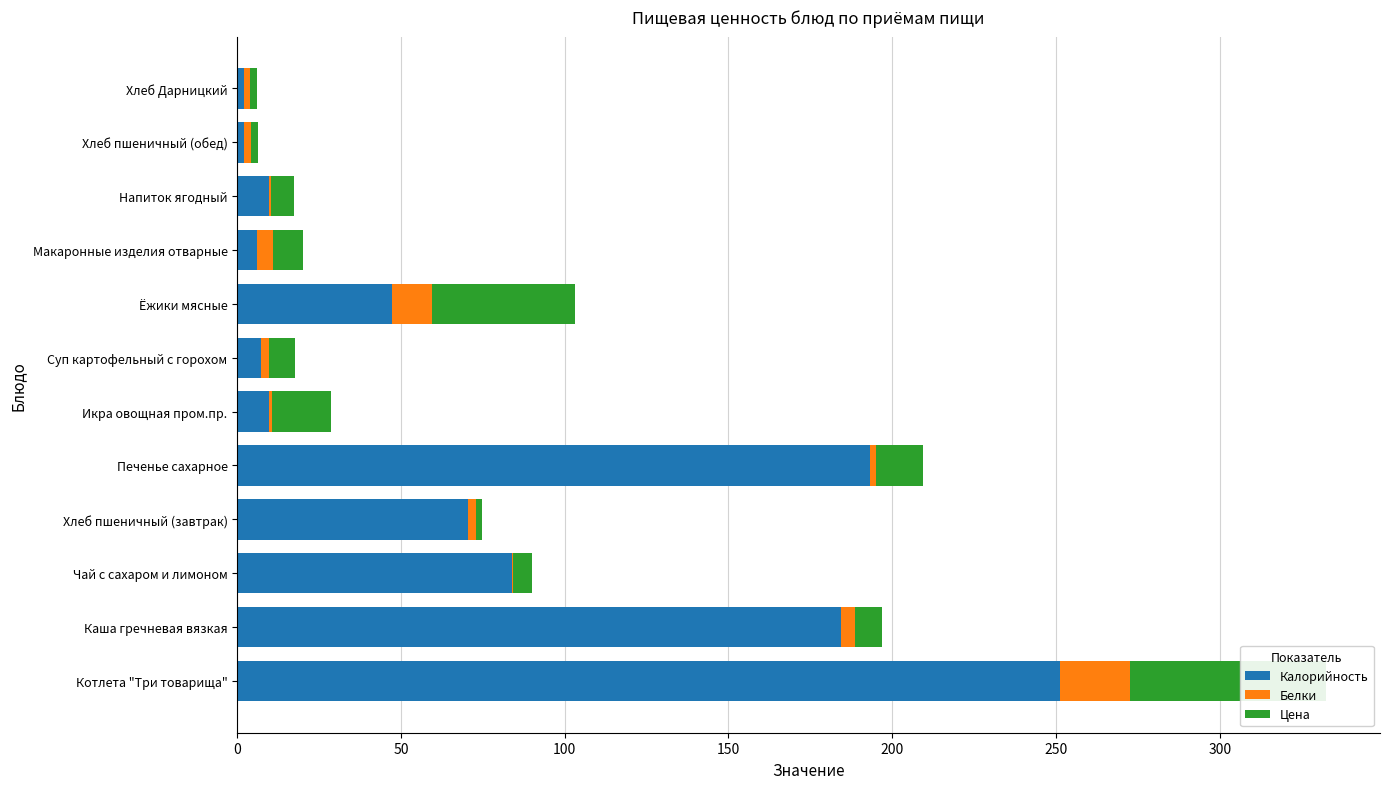

What is the difference between the maximum and minimum values in the Калорийность series?

249.3